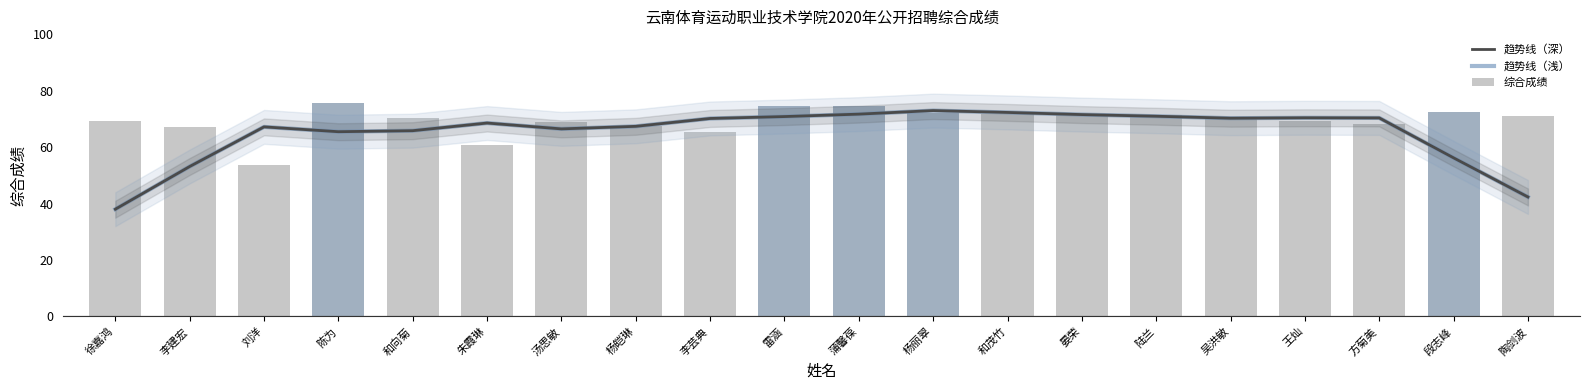

Between 李芸典 and 吴洪敏, which is larger?

吴洪敏